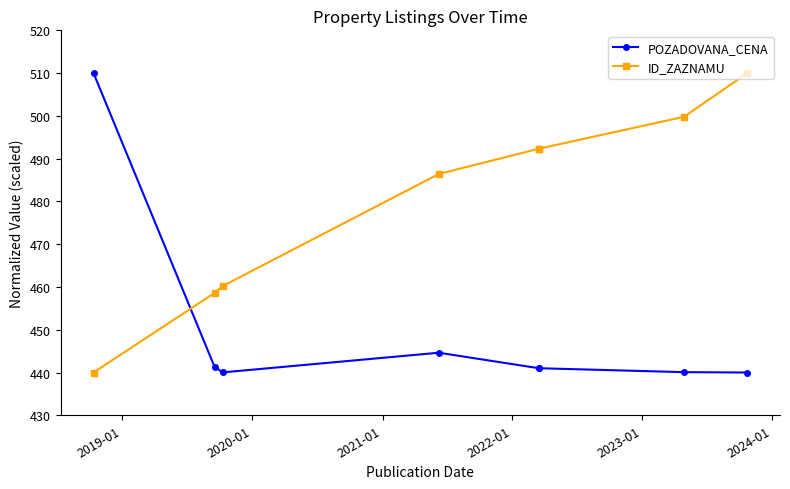

List the series in order of their overall mean, highest first.

ID_ZAZNAMU, POZADOVANA_CENA